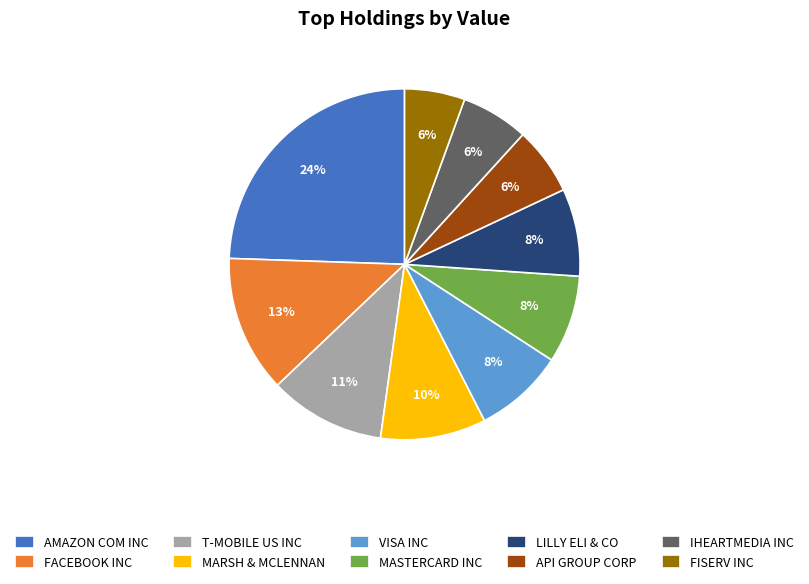

What is the largest slice in the pie chart?

AMAZON COM INC